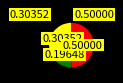

How many segments does this pie chart have?

3